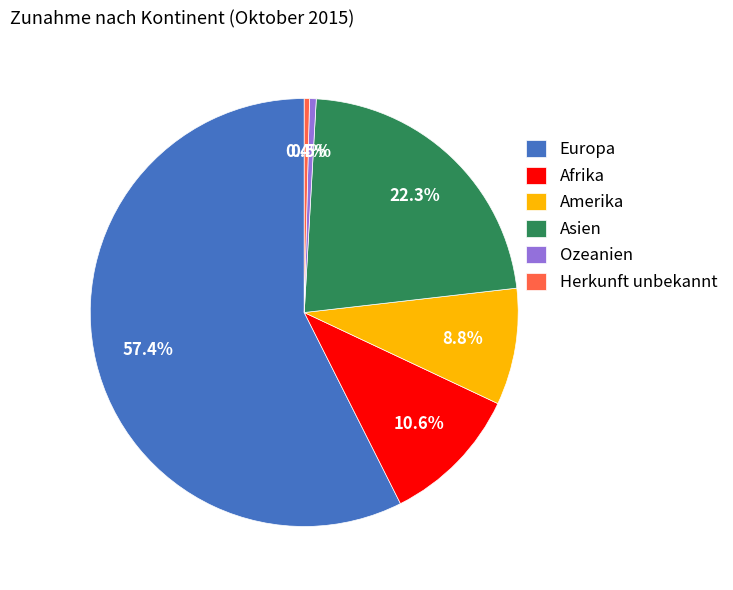

Between Amerika and Herkunft unbekannt, which is larger?

Amerika